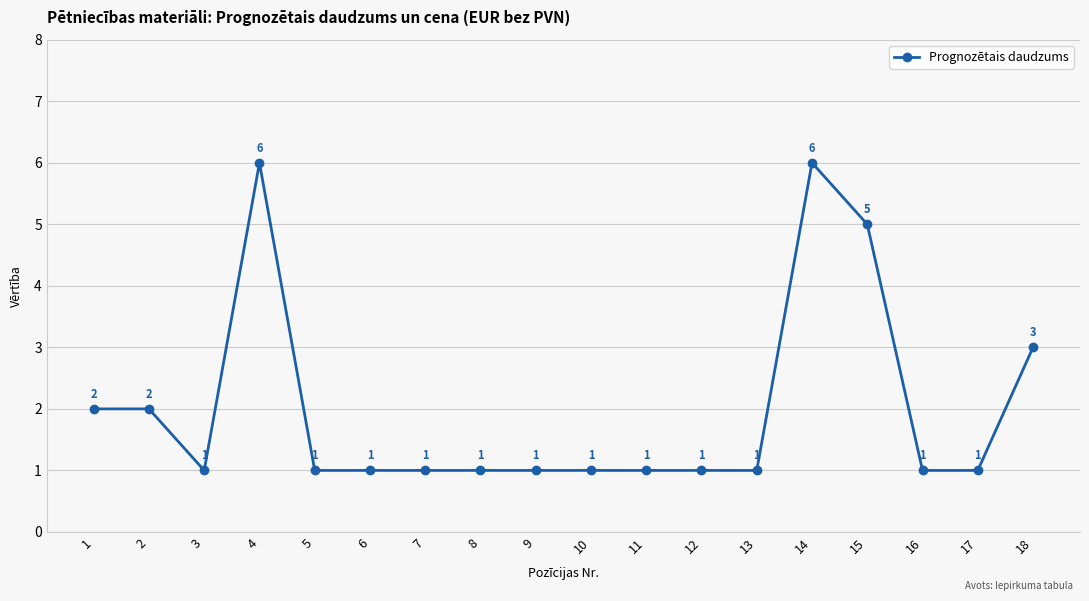

What is the change in value from 8 to 14?

+5